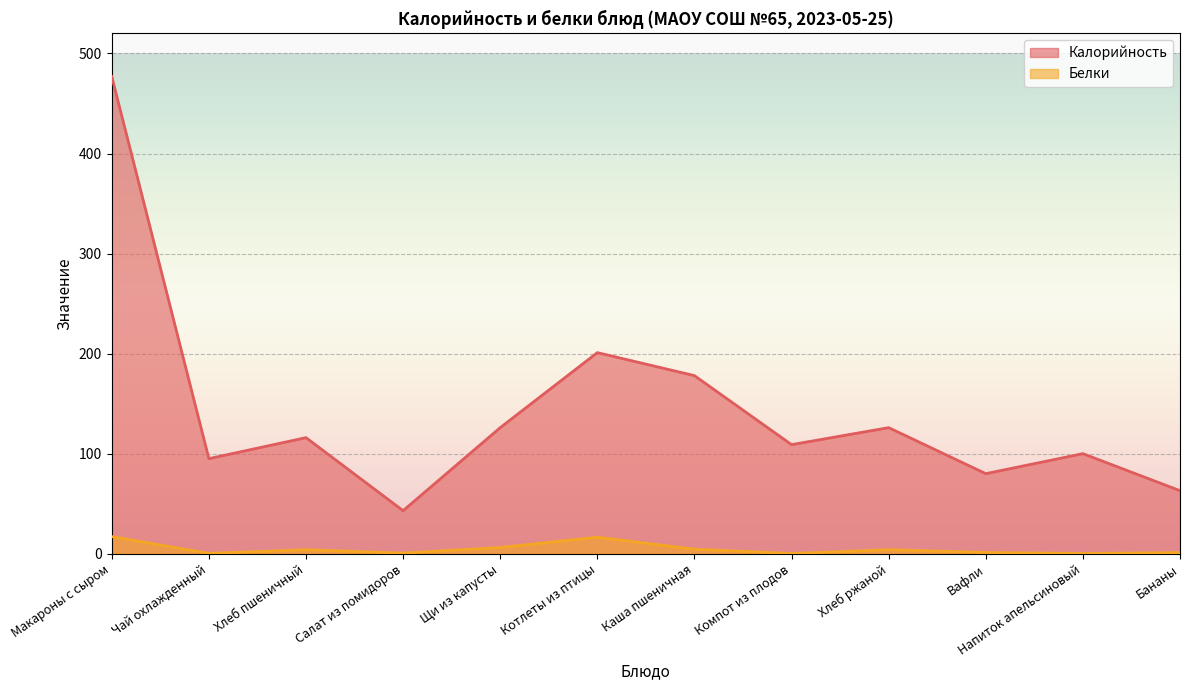

How many lines are shown in the chart?

2